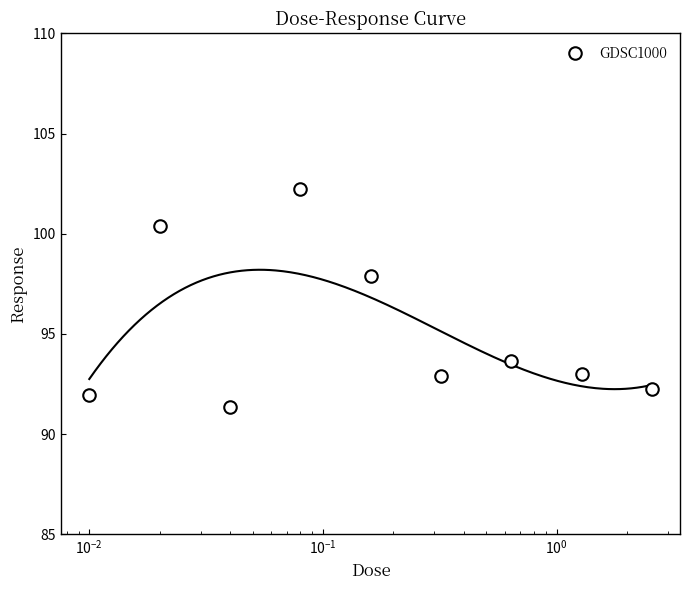

What is the sum of all values?

855.6